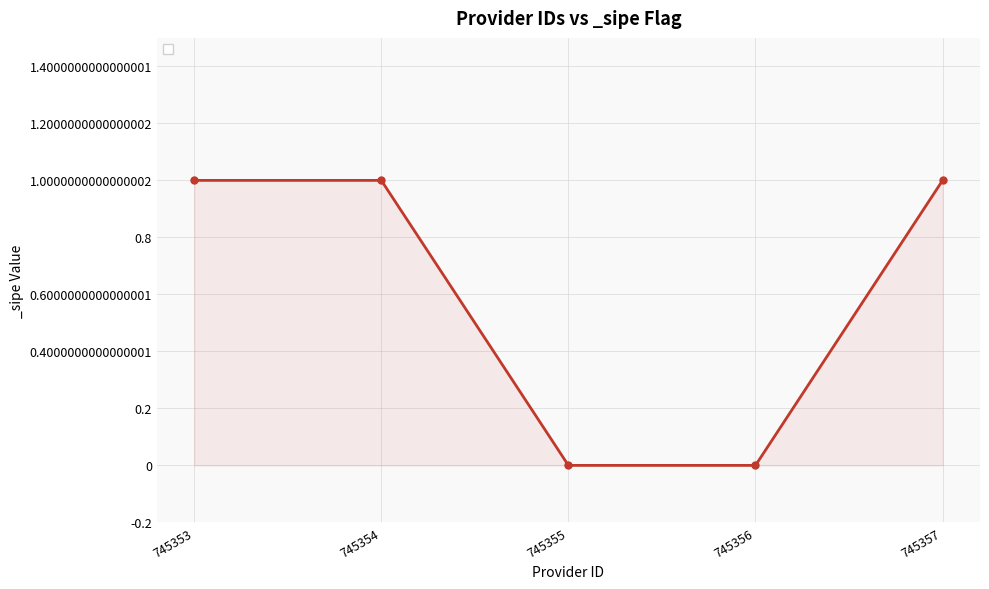

Does the chart have visible grid lines?

Yes